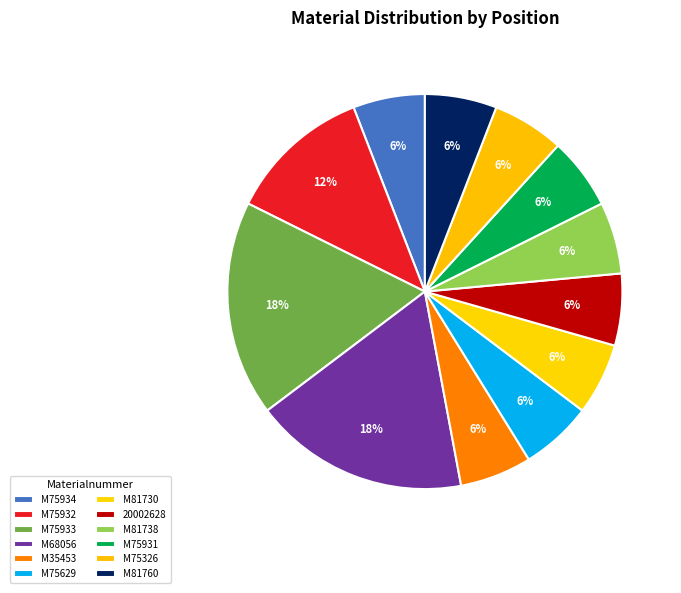

Which slice is the smallest?

M75934